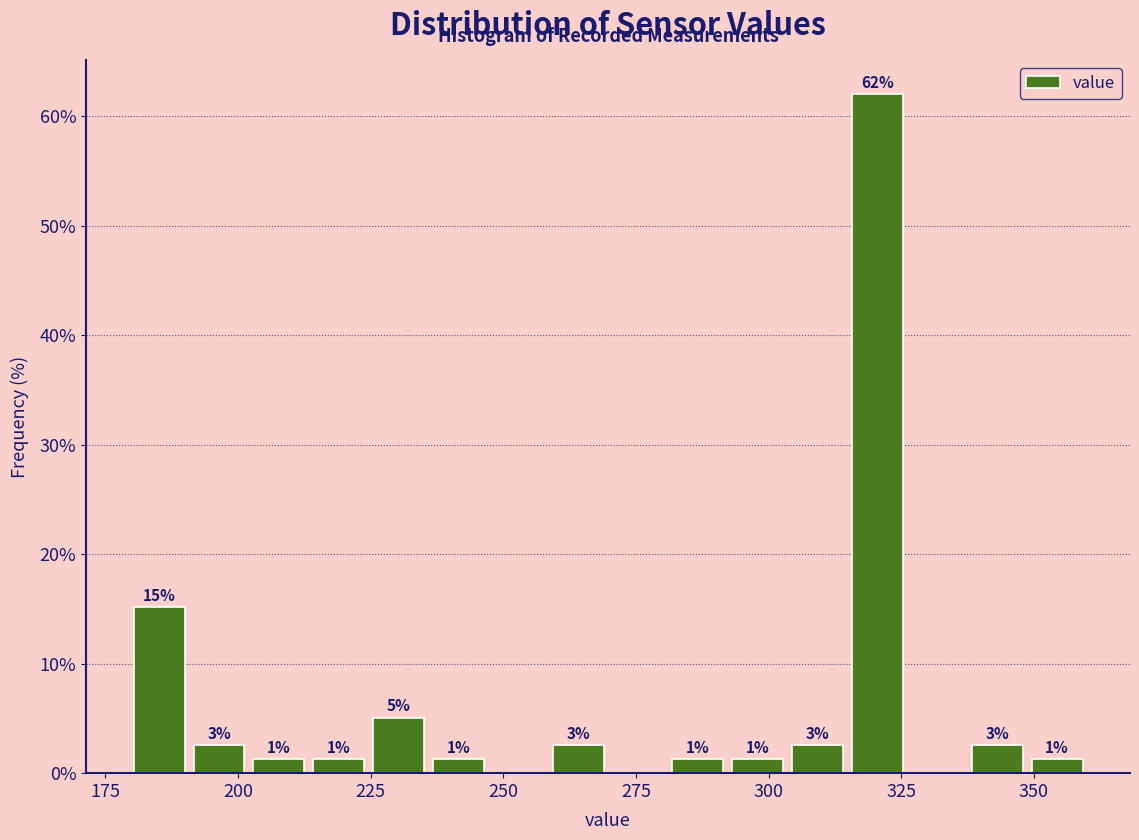

Around what value on the x-axis is the tallest bar? Give the approximate position of its centre, as read against the axis.

320